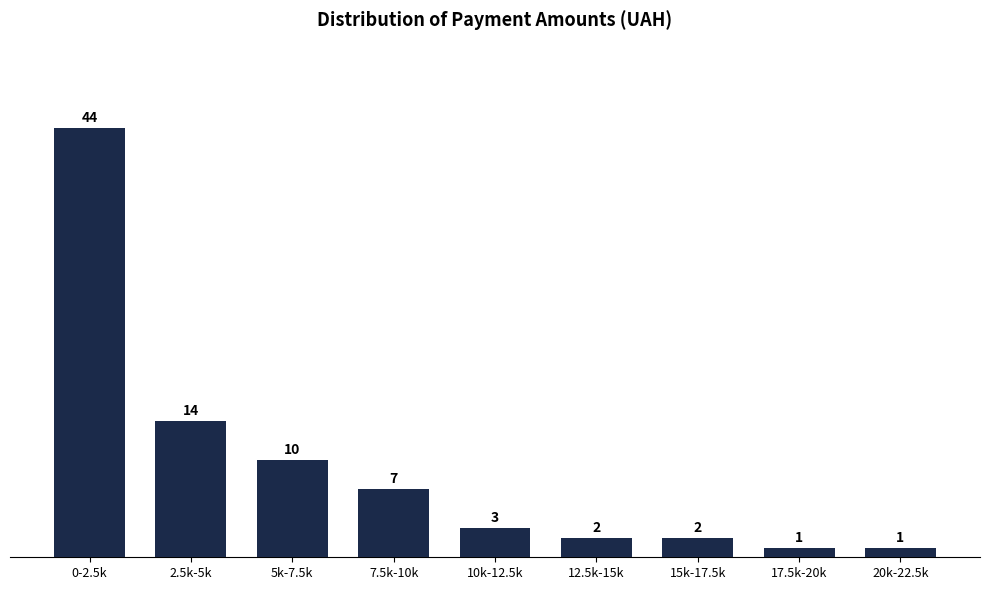

Reading left to right, transcribe all the data shown in this chart.

0-2.5k=44	2.5k-5k=14	5k-7.5k=10	7.5k-10k=7	10k-12.5k=3	12.5k-15k=2	15k-17.5k=2	17.5k-20k=1	20k-22.5k=1